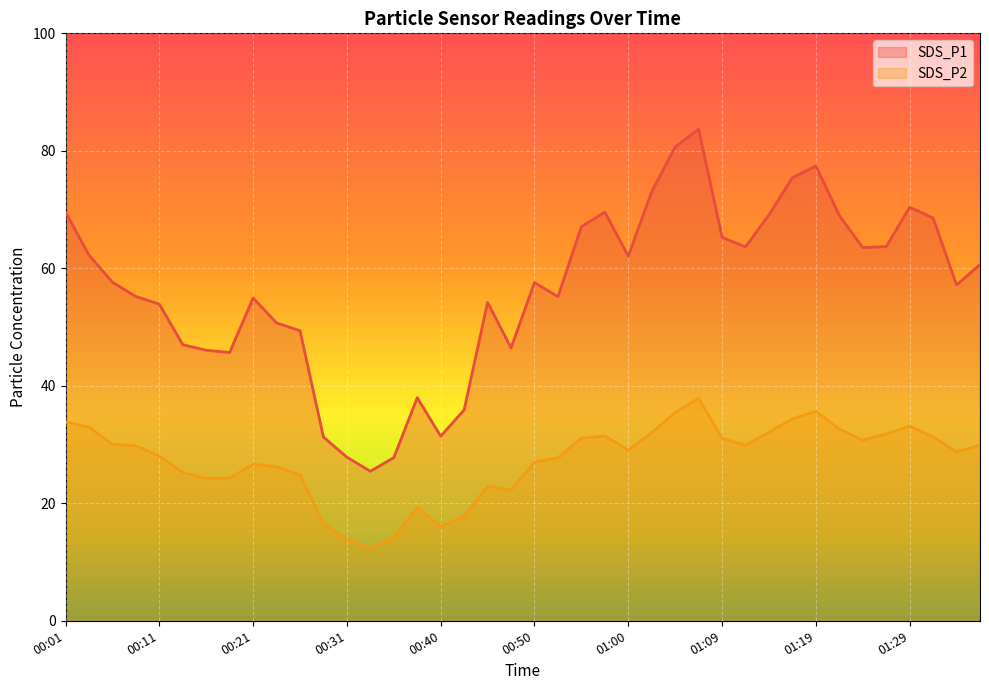

True or false: SDS_P1 and SDS_P2 cross at least once.

False